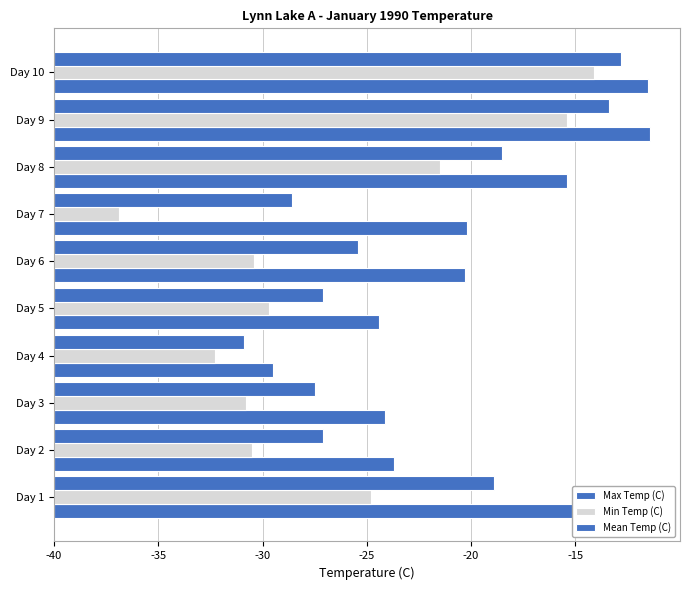

List the series in order of their peak value, highest first.

Max Temp (C), Mean Temp (C), Min Temp (C)